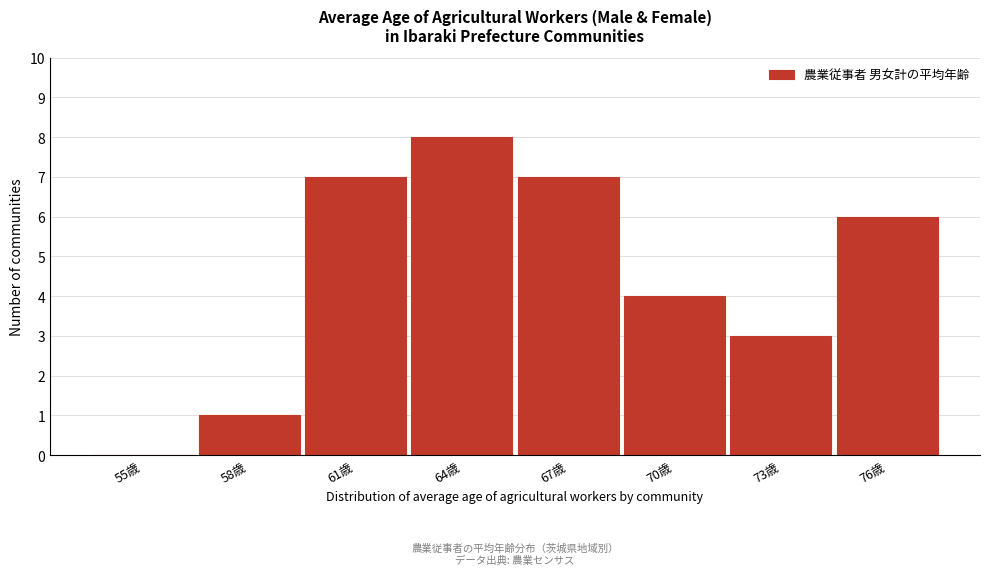

Reading right to left, transcribe all the data shown in this chart.

76歳=6	73歳=3	70歳=4	67歳=7	64歳=8	61歳=7	58歳=1	55歳=0